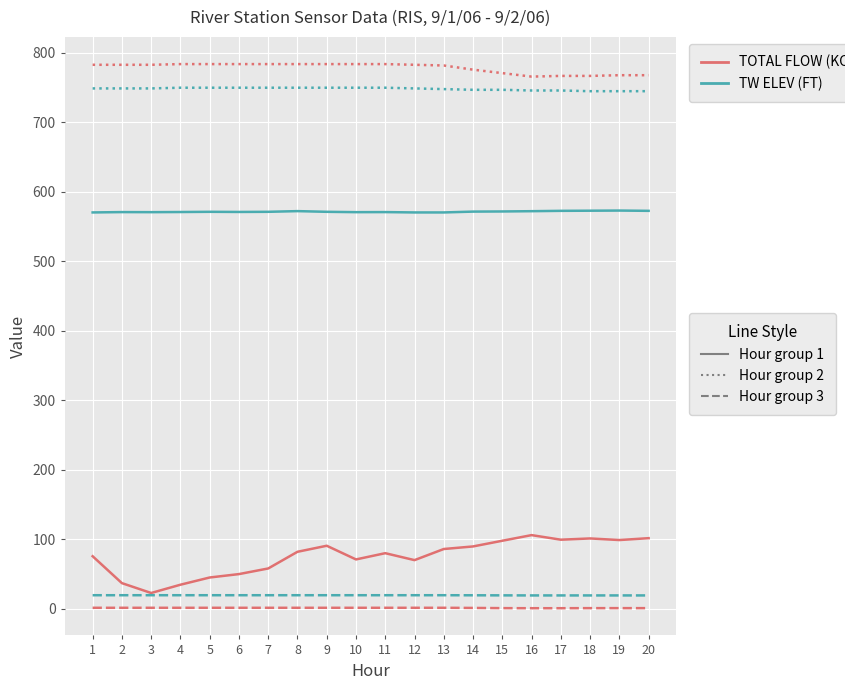

What is the maximum value shown in the chart?

784.0